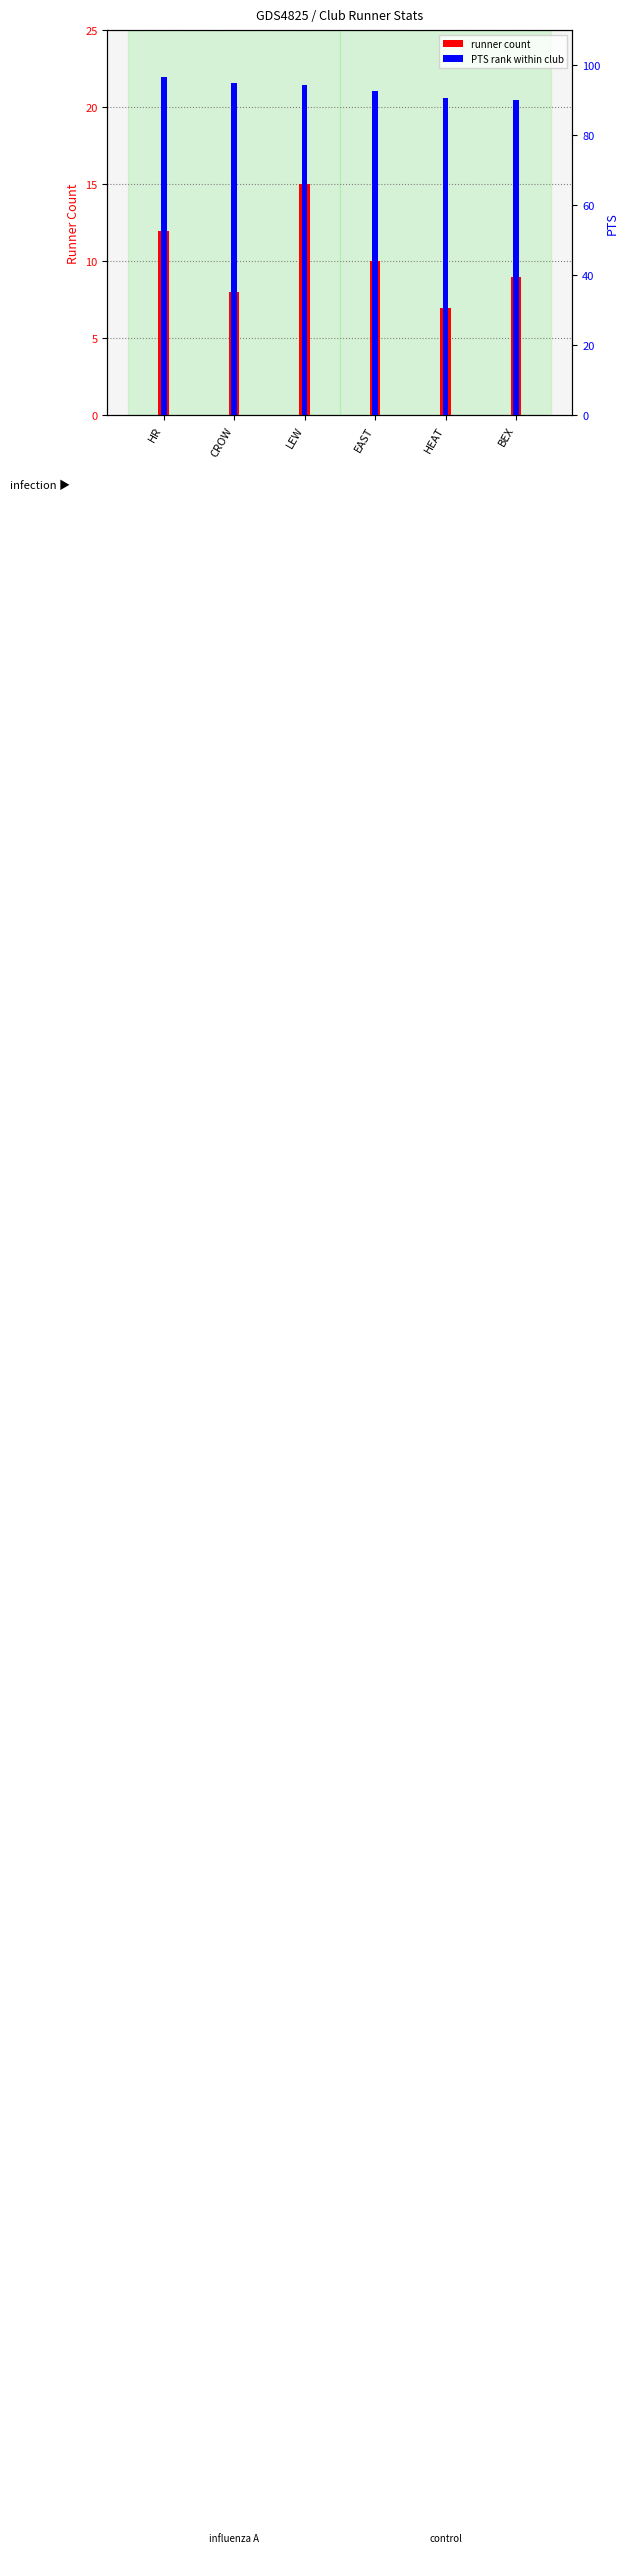

What is the average value of the runner count series?

10.2